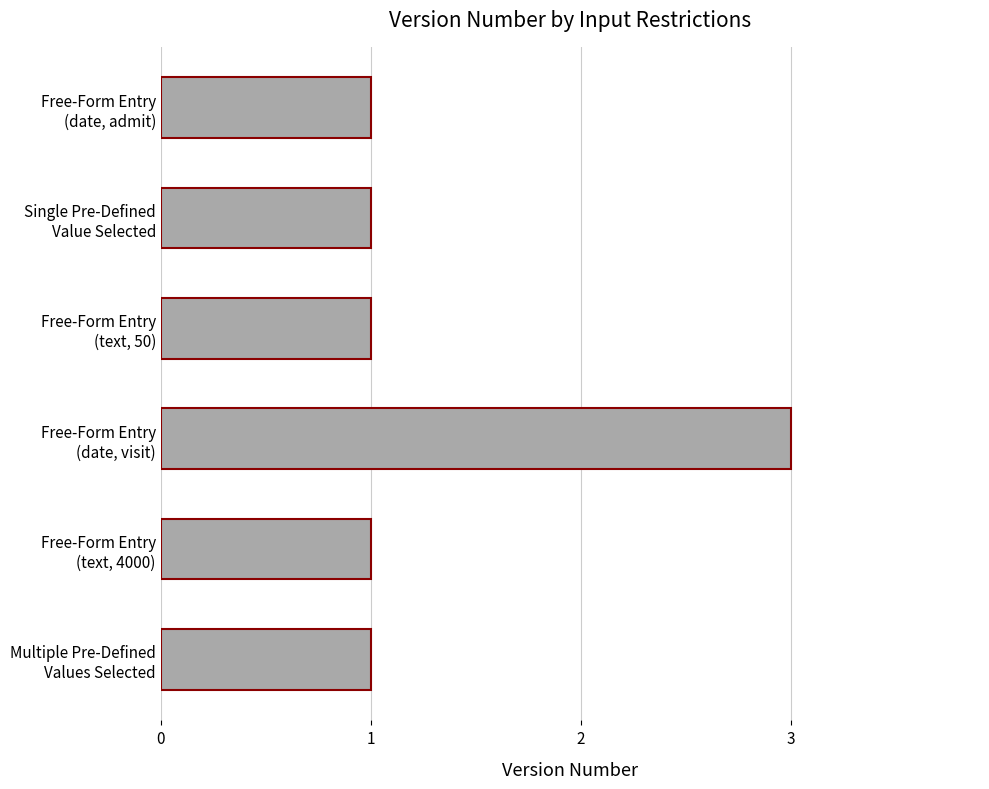

What is the sum of all values?

8